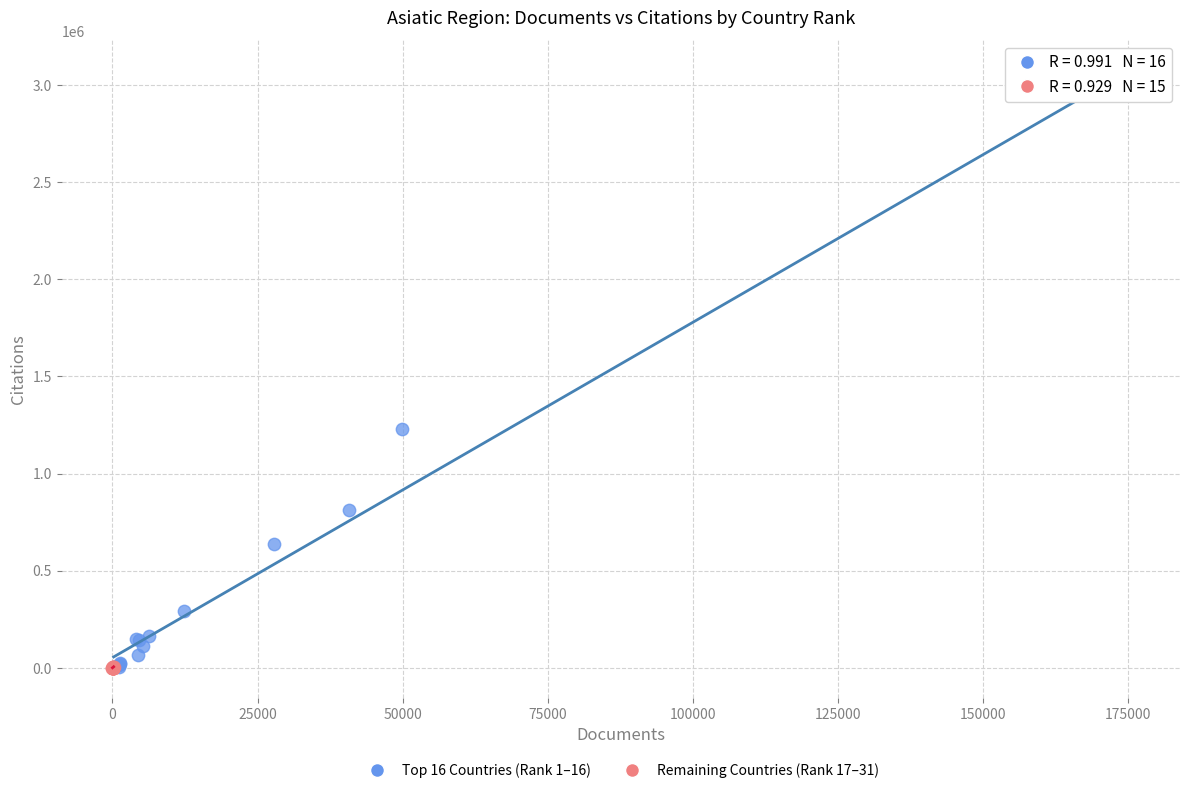

Which series has the largest Y range (max minus min)?

Top 16 Countries (Rank 1–16)